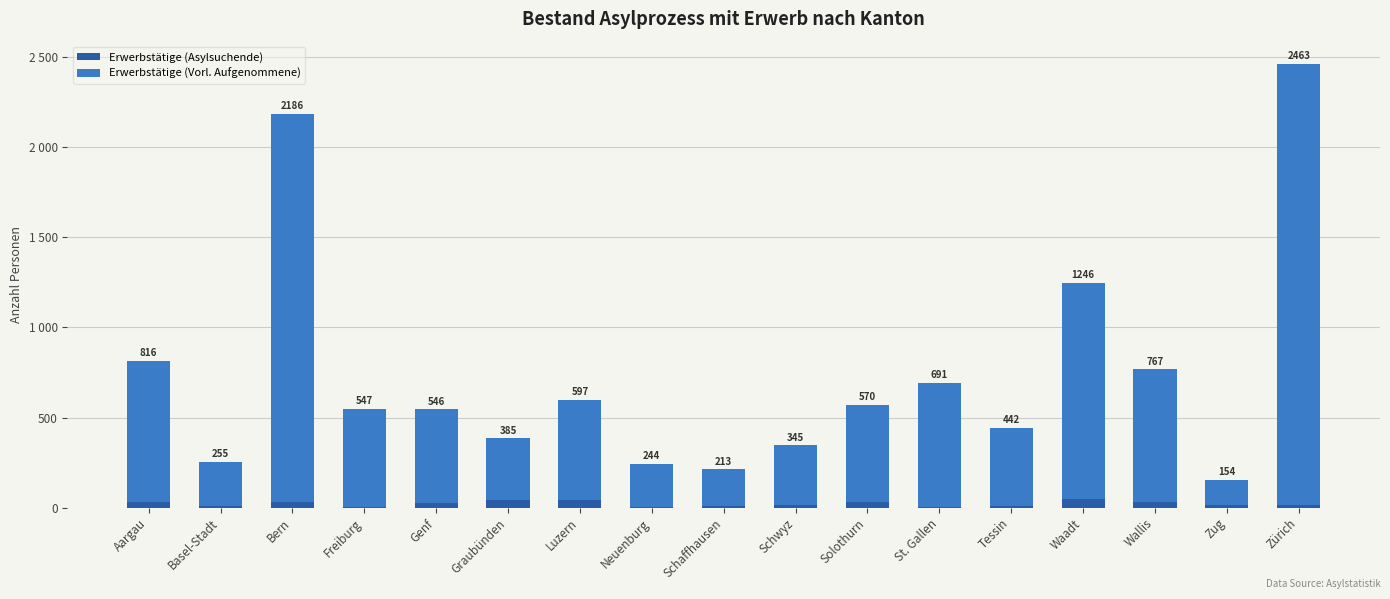

Does the chart contain stacked bars?

Yes